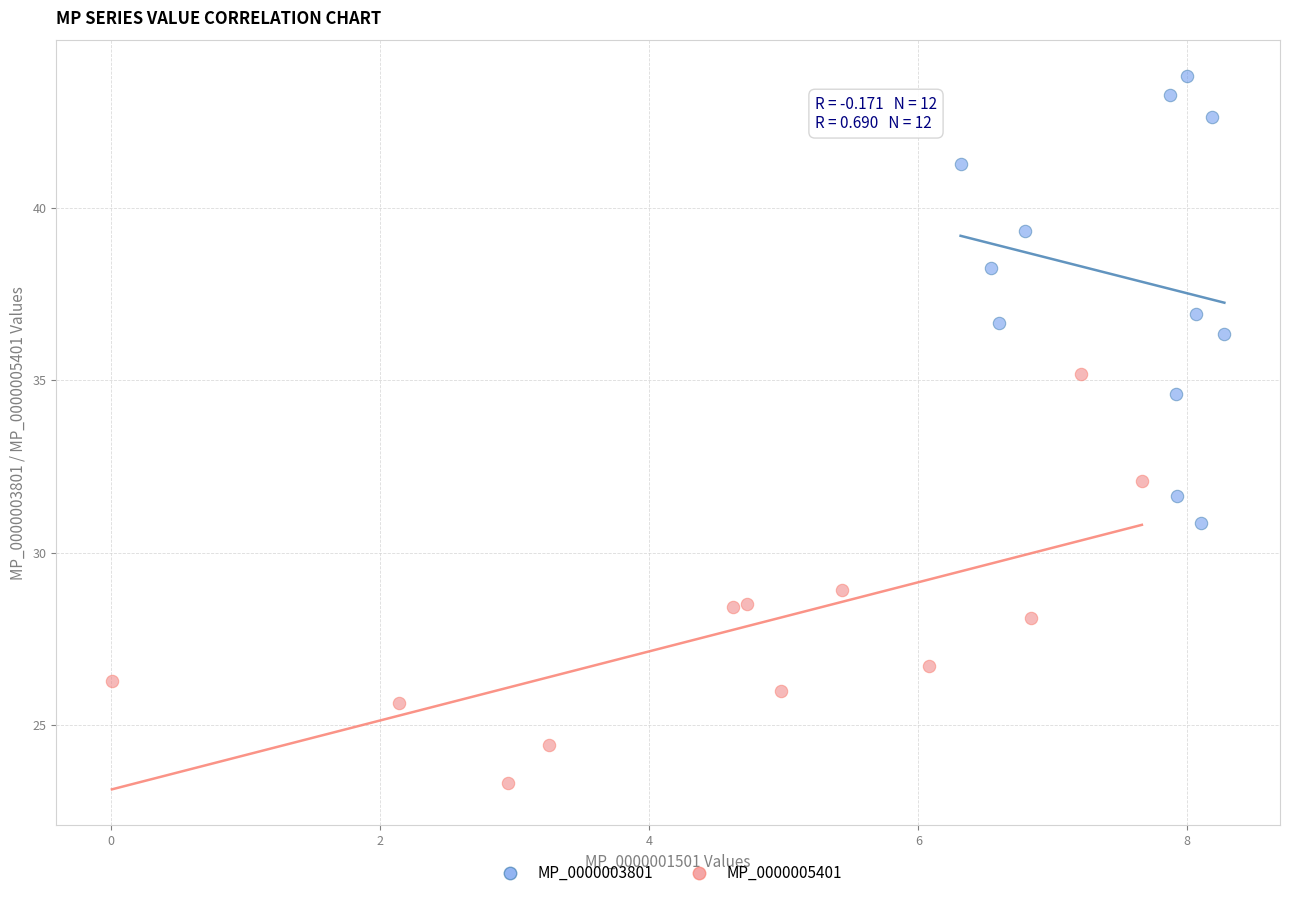

What are all the series names shown in the legend?

MP_0000003801, MP_0000005401